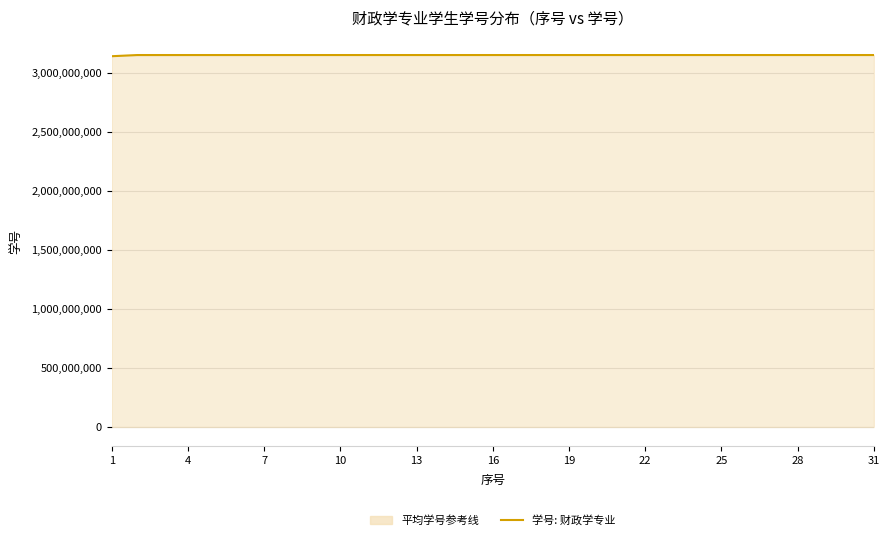

The value at 19 is 5183563116. True or false?

False